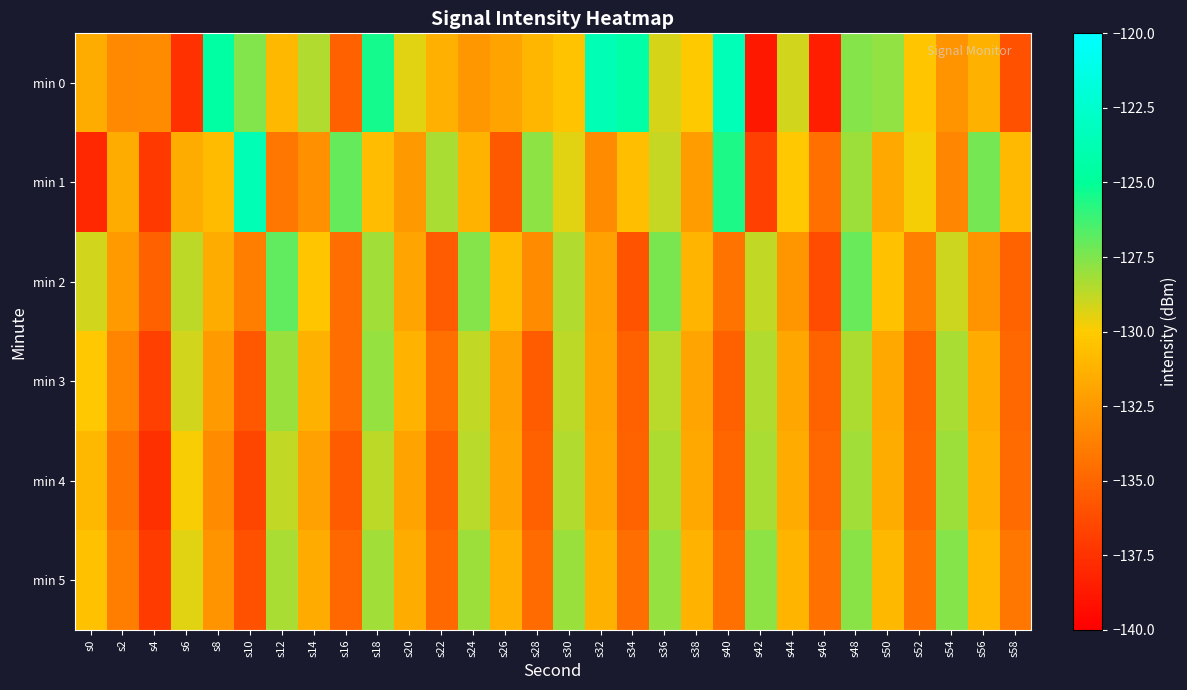

Which label corresponds to the smallest value in the chart?

s42